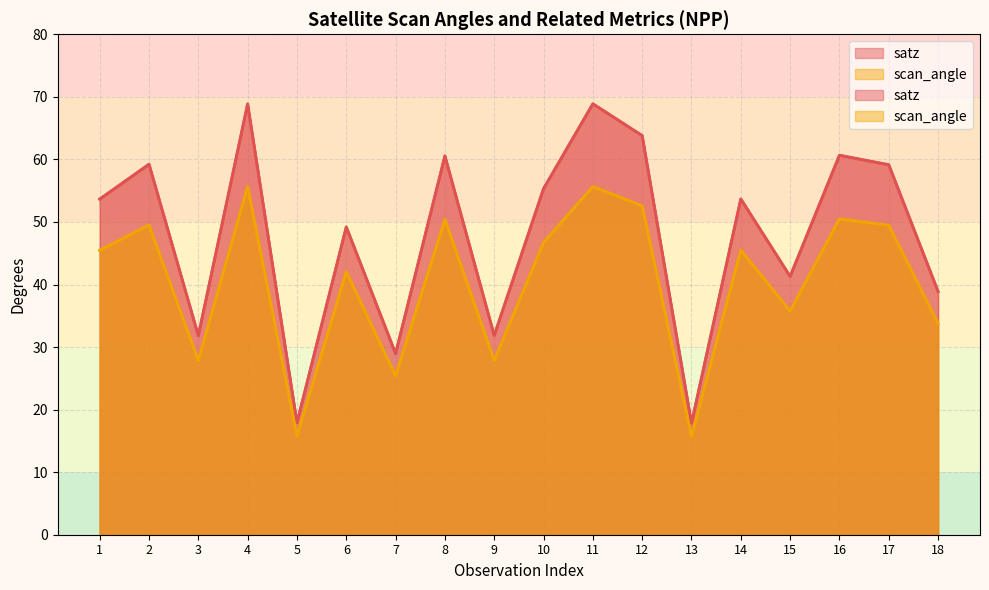

Rank the series by their average value, from highest to lowest.

satz, scan_angle